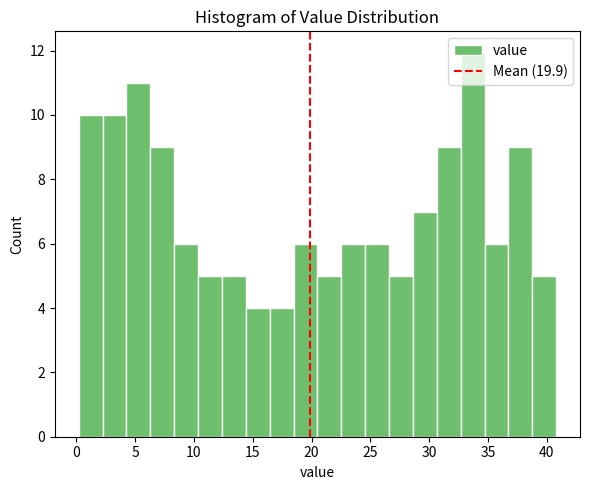

Reading left to right, list every bar in this chart as the range it spans on the x-axis followed by its height. Neither the bar edges nor the heights are printed on the chart, so give them approximately, as read against the axes.

0.0 to 2.0: 10
2.0 to 4.5: 10
4.5 to 6.5: 11
6.5 to 8.5: 9
8.5 to 10.5: 6
10.5 to 12.5: 5
12.5 to 14.5: 5
14.5 to 16.5: 4
16.5 to 18.5: 4
18.5 to 20.5: 6
20.5 to 22.5: 5
22.5 to 24.5: 6
24.5 to 26.5: 6
26.5 to 28.5: 5
28.5 to 30.5: 7
30.5 to 32.5: 9
32.5 to 34.5: 12
34.5 to 36.5: 6
36.5 to 39.0: 9
39.0 to 41.0: 5